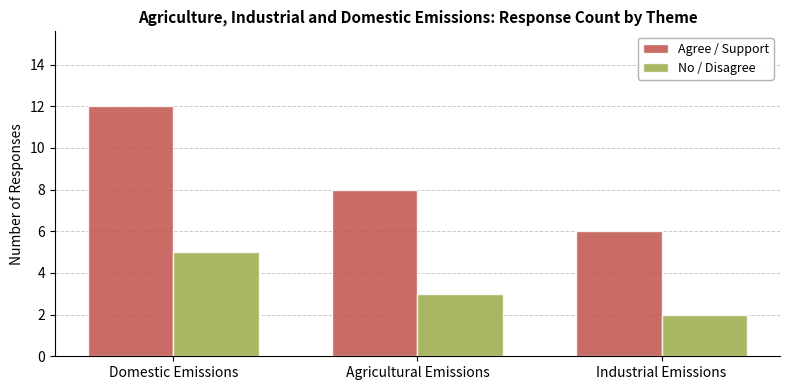

At which label does Agree / Support reach its minimum?

Industrial Emissions